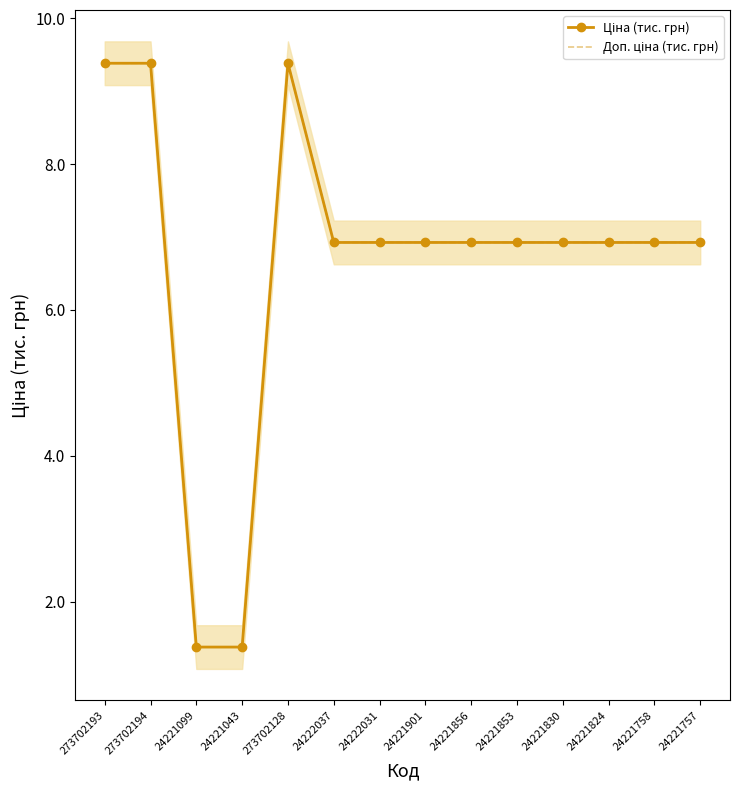

True or false: Доп. ціна (тис. грн) and Ціна (тис. грн) intersect in this chart.

False